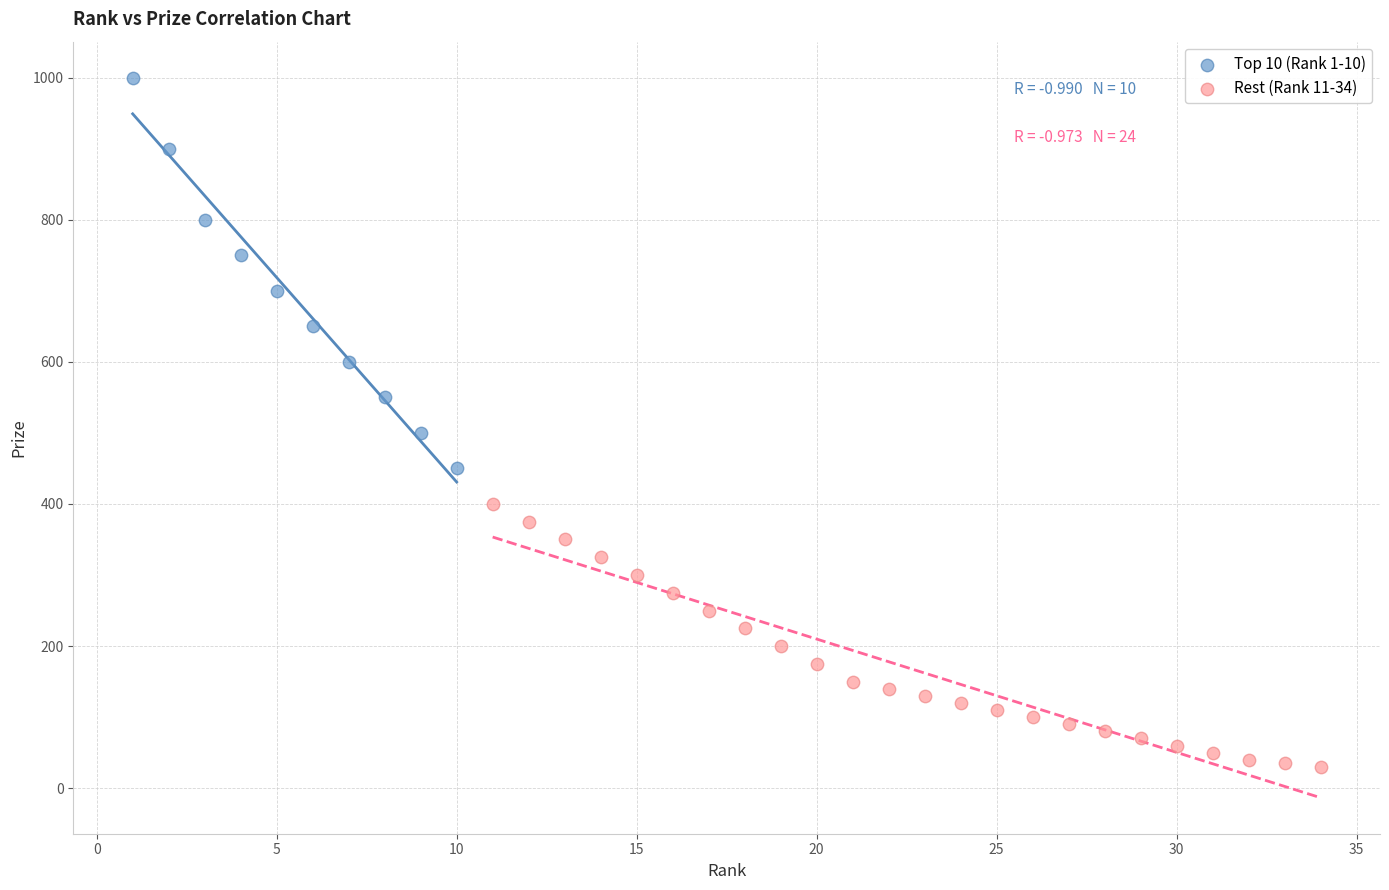

Which series contains the highest Y value?

Top 10 (Rank 1-10)